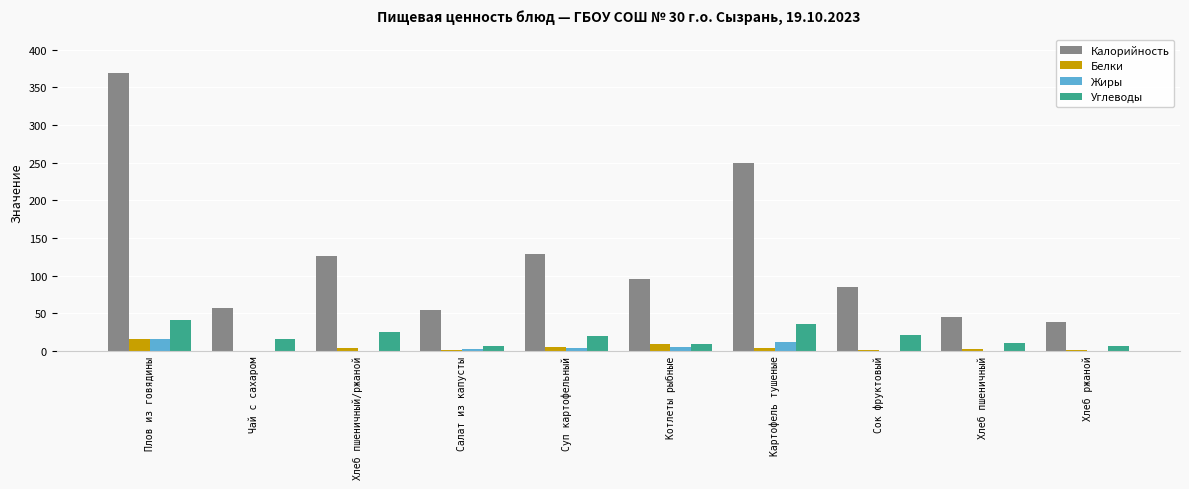

Which series has the largest total across all categories?

Калорийность